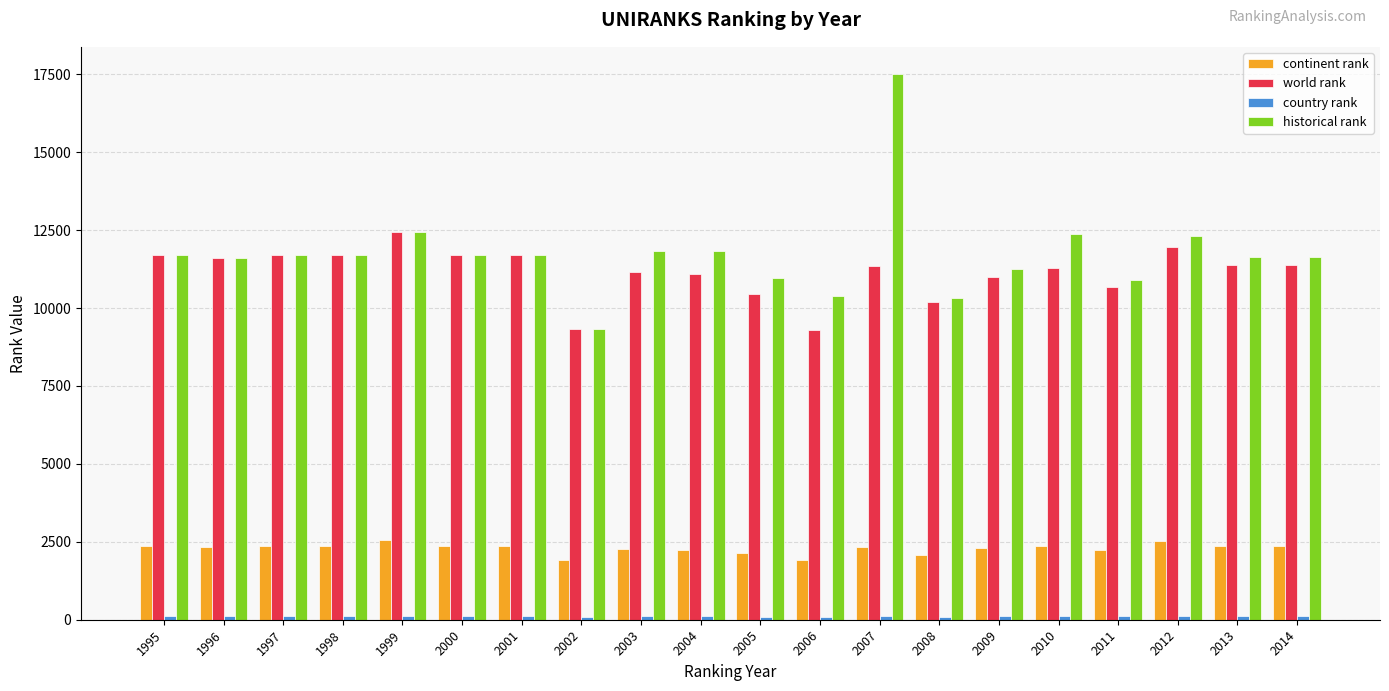

What is the difference between the maximum and minimum values in the continent rank series?

618